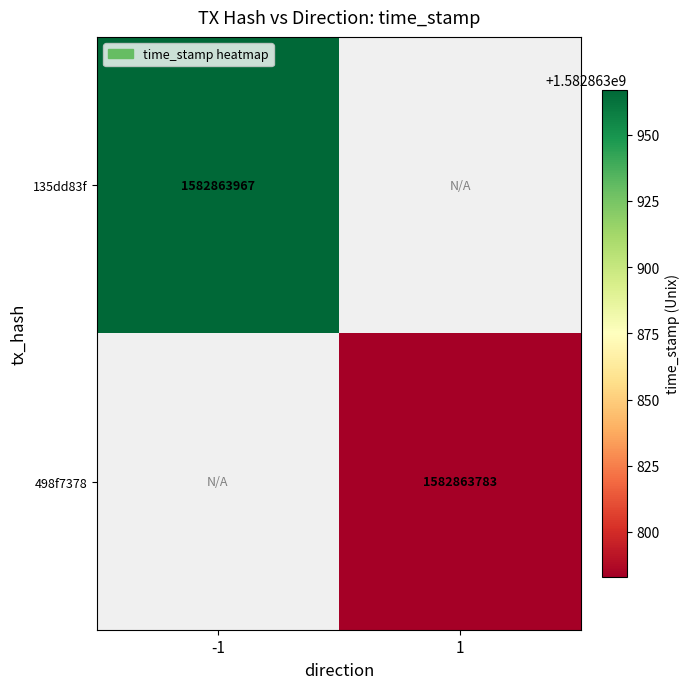

What is the sum of all 498f7378 values?

1582863783